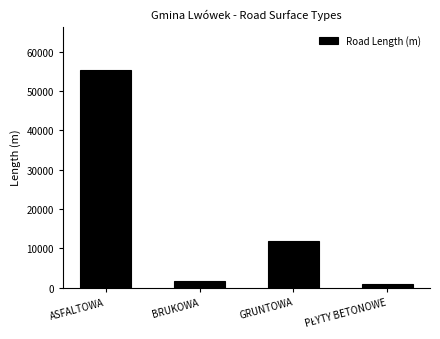

Reading left to right, list all the values displayed in this chart.

55314	1648	11780	1000